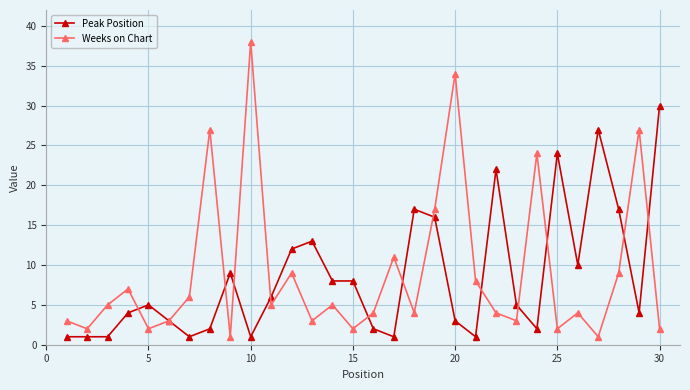

What is the value of the Peak Position point at the 29th from the left?

4